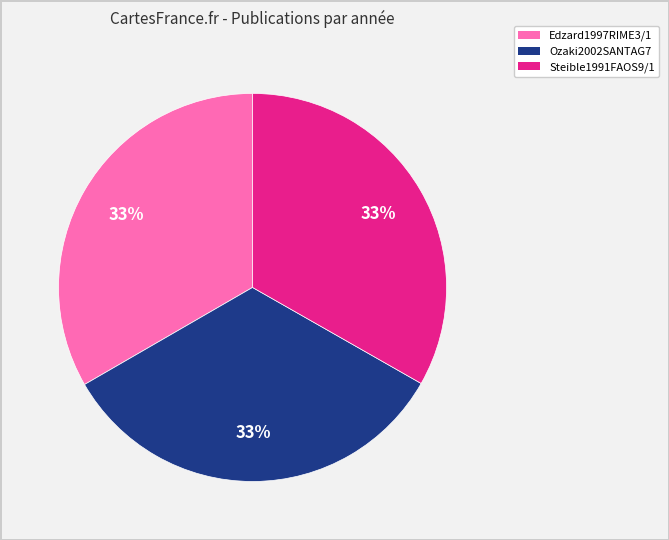

To the nearest percent, what portion does Ozaki2002SANTAG7 represent?

33%